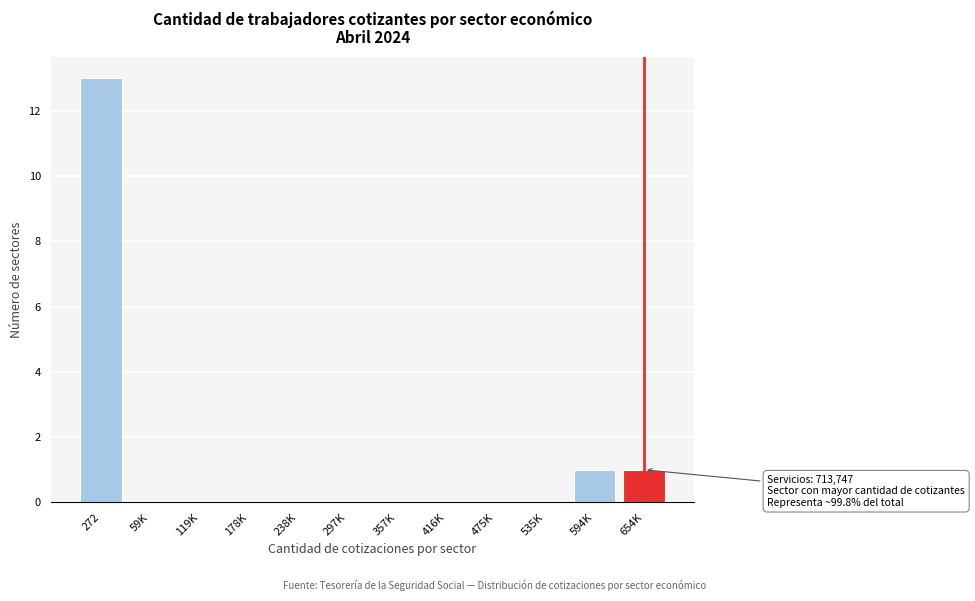

Reading left to right, list all the values displayed in this chart.

272=13	59K=0	119K=0	178K=0	238K=0	297K=0	357K=0	416K=0	475K=0	535K=0	594K=1	654K=1